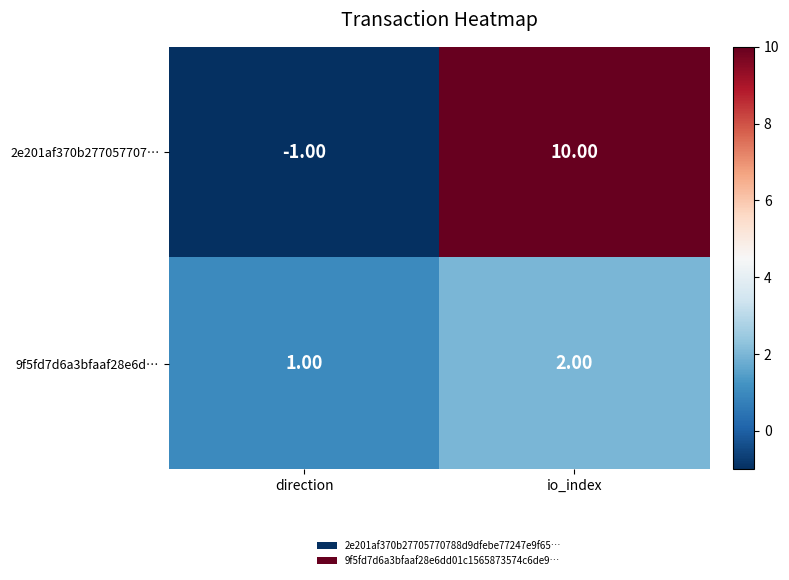

What is the sum of the 2e201af370b277057707… values at io_index and direction?

9